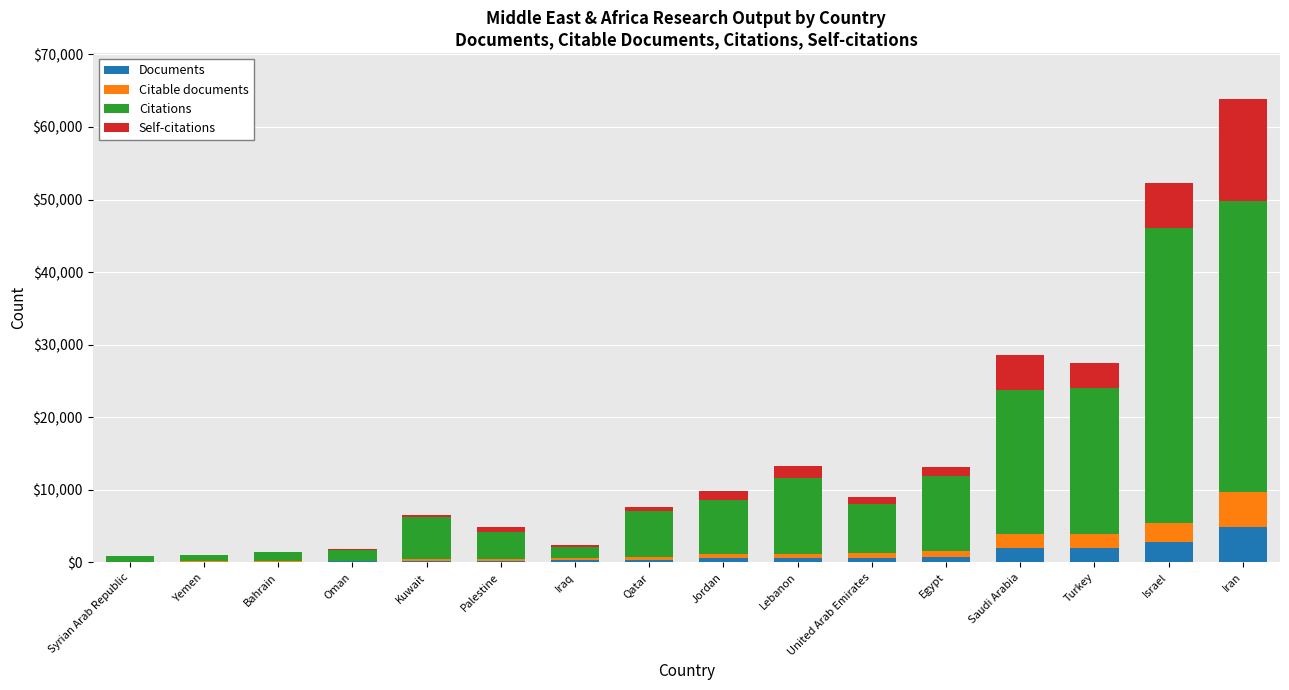

Are the bars horizontal?

No